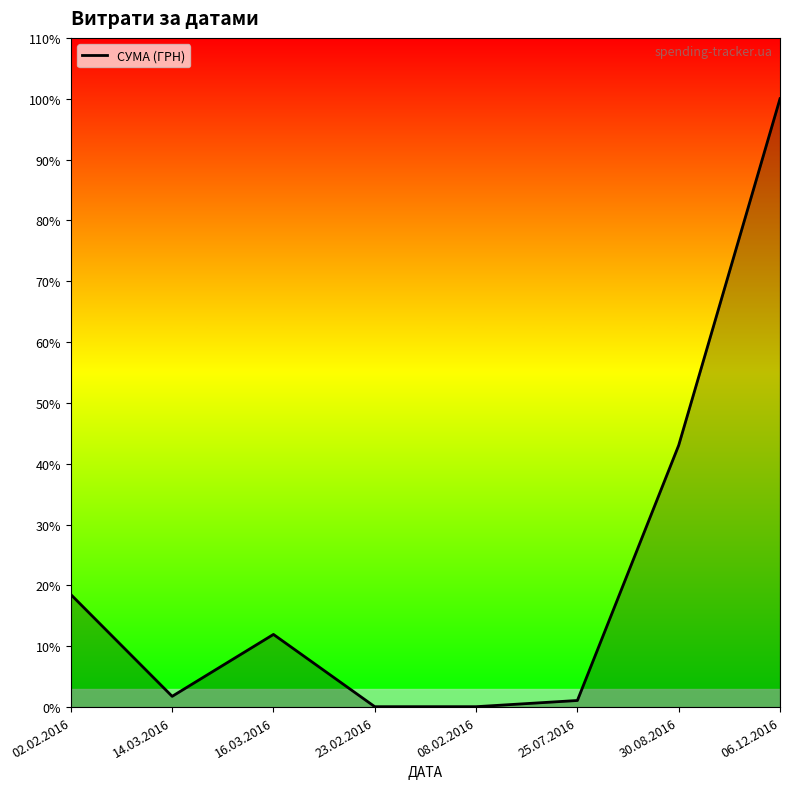

Where is the first local minimum?

14.03.2016